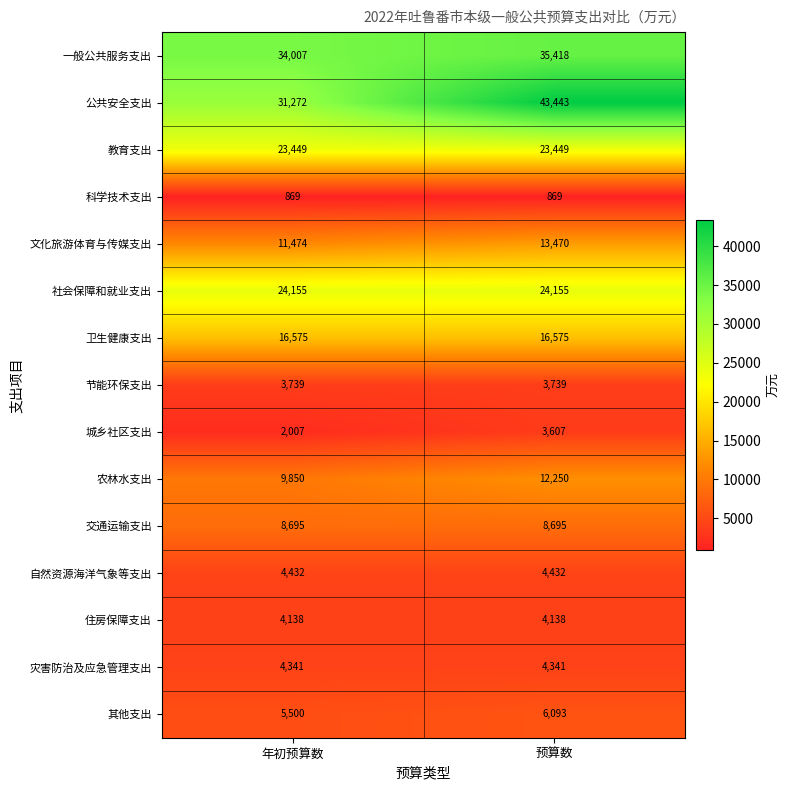

What is the approximate value of 自然资源海洋气象等支出 at 预算数?

4432